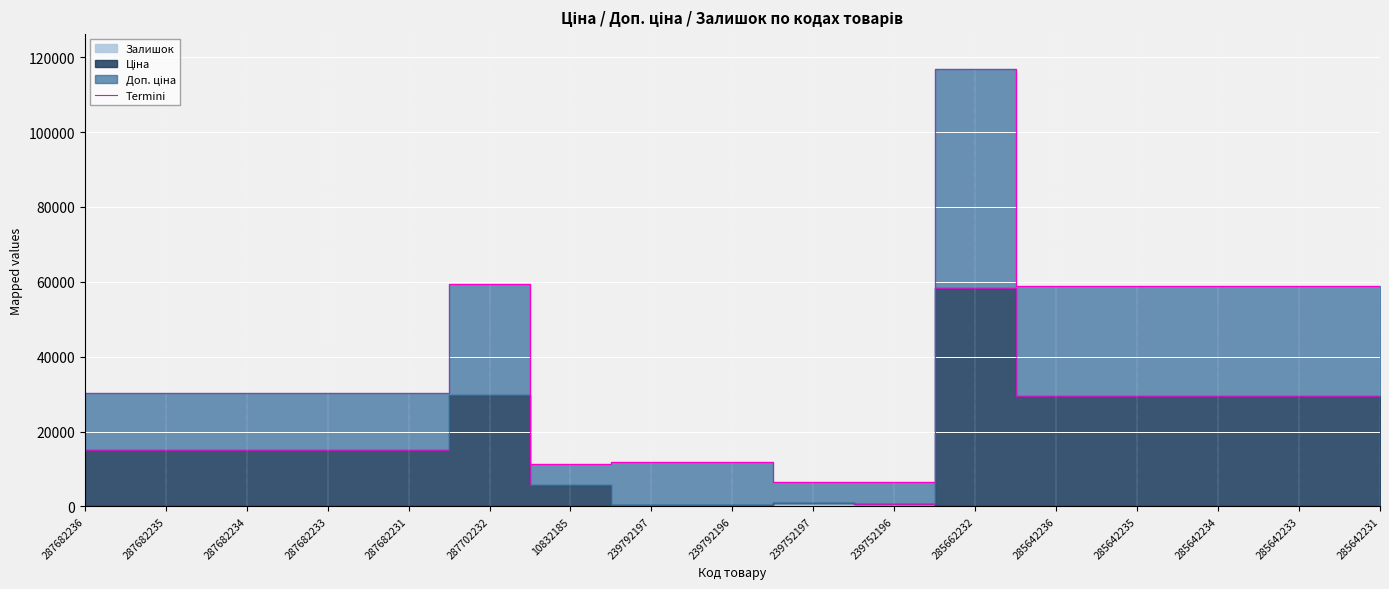

The value at 287682236 is 47298.6. True or false?

False